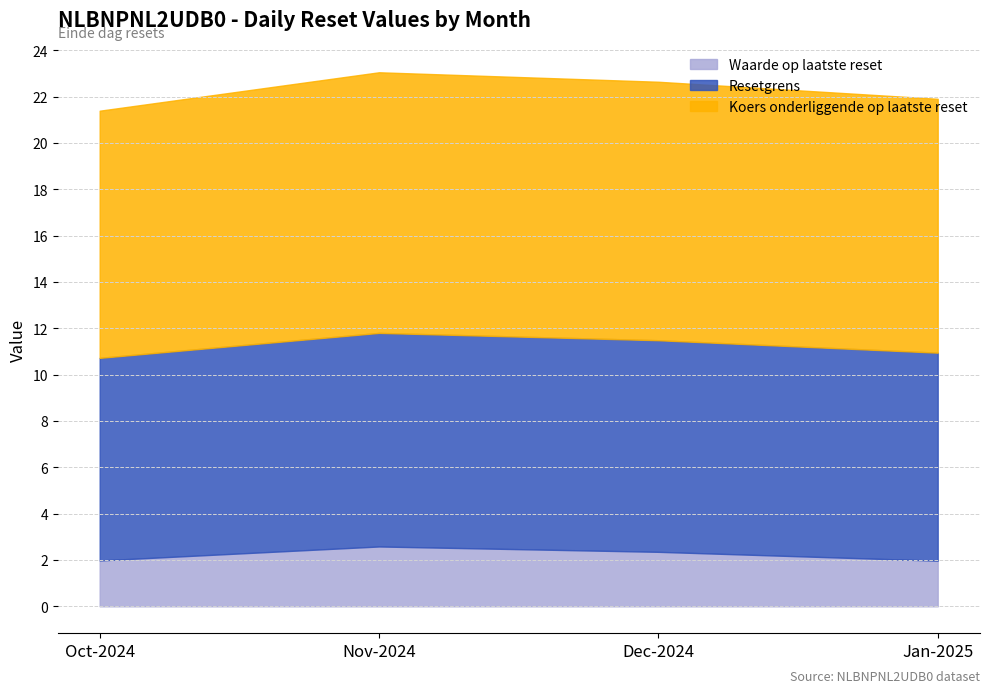

What is the total value across all series at Nov-2024?

23.1